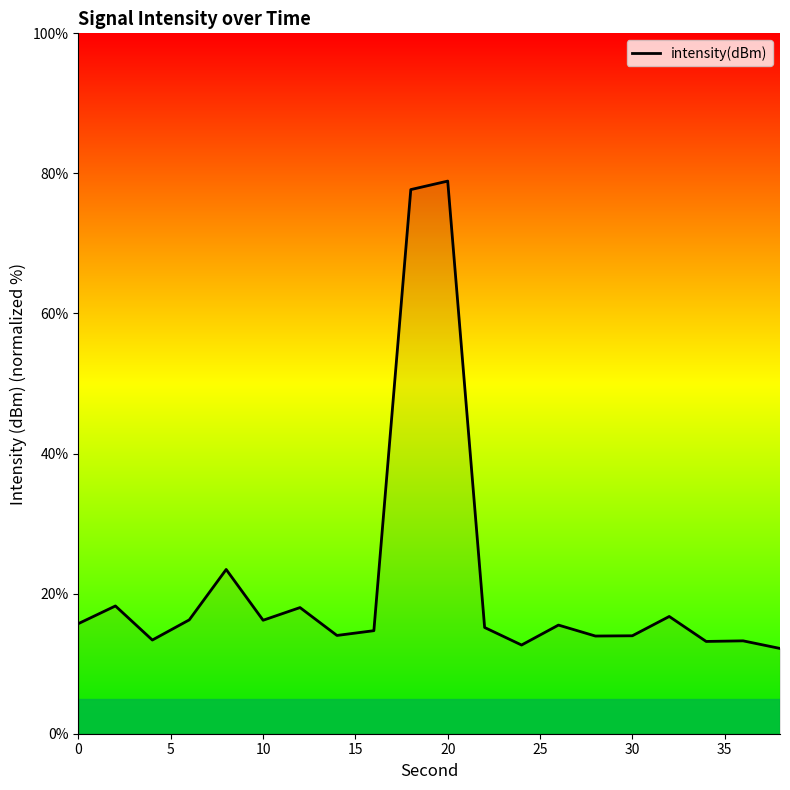

What is the greatest value displayed?

78.9